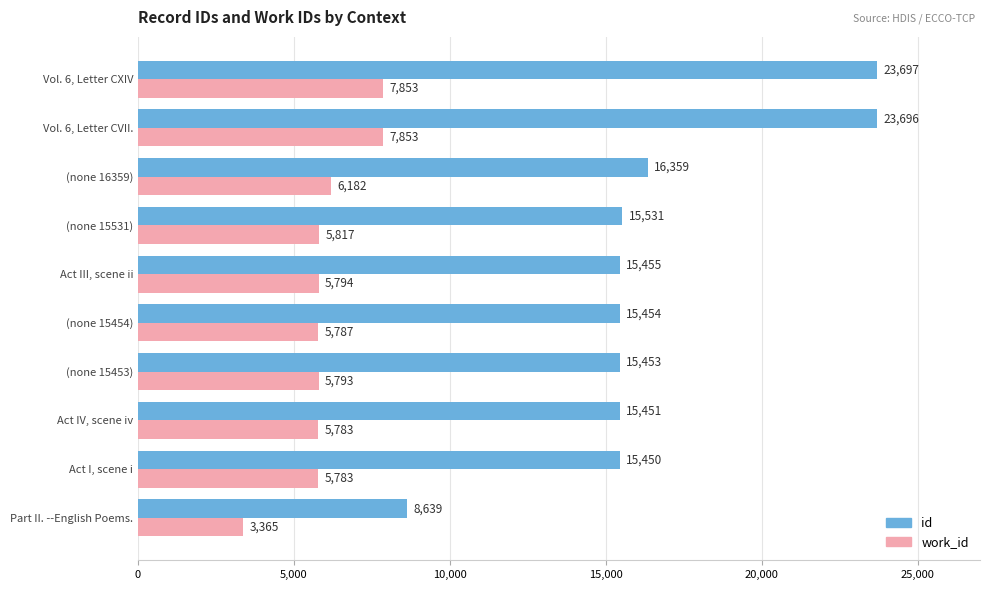

The value of id at Vol. 6, Letter CVII. is 31383. True or false?

False